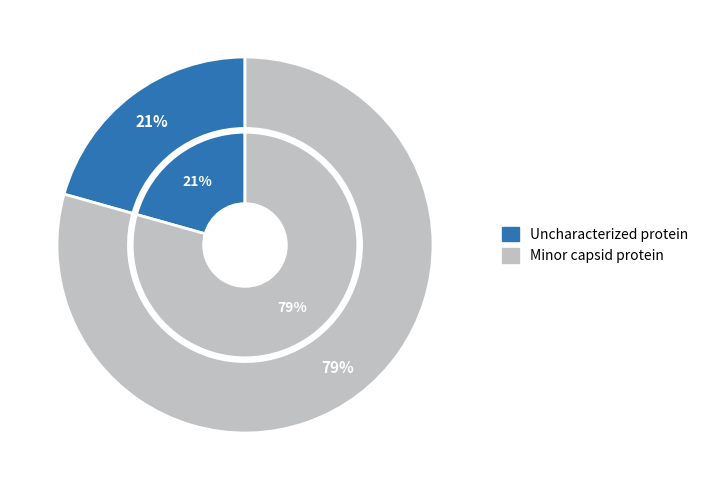

How many slices are in this pie chart?

2